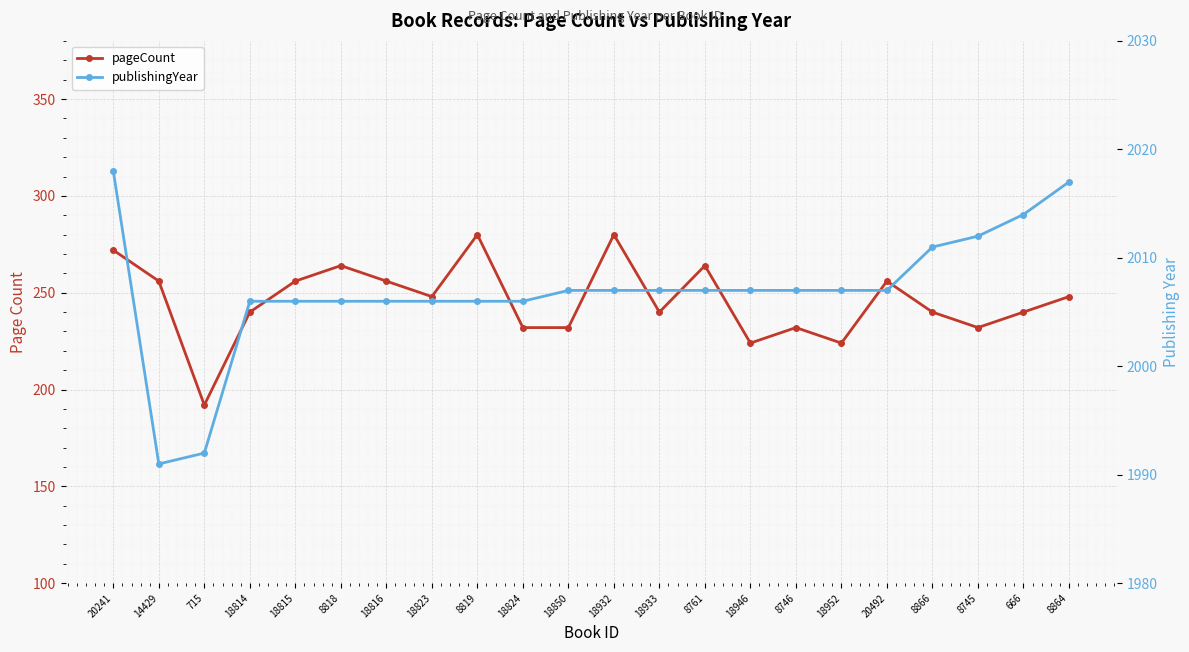

Is it true that pageCount equals 70 at 14429?

False